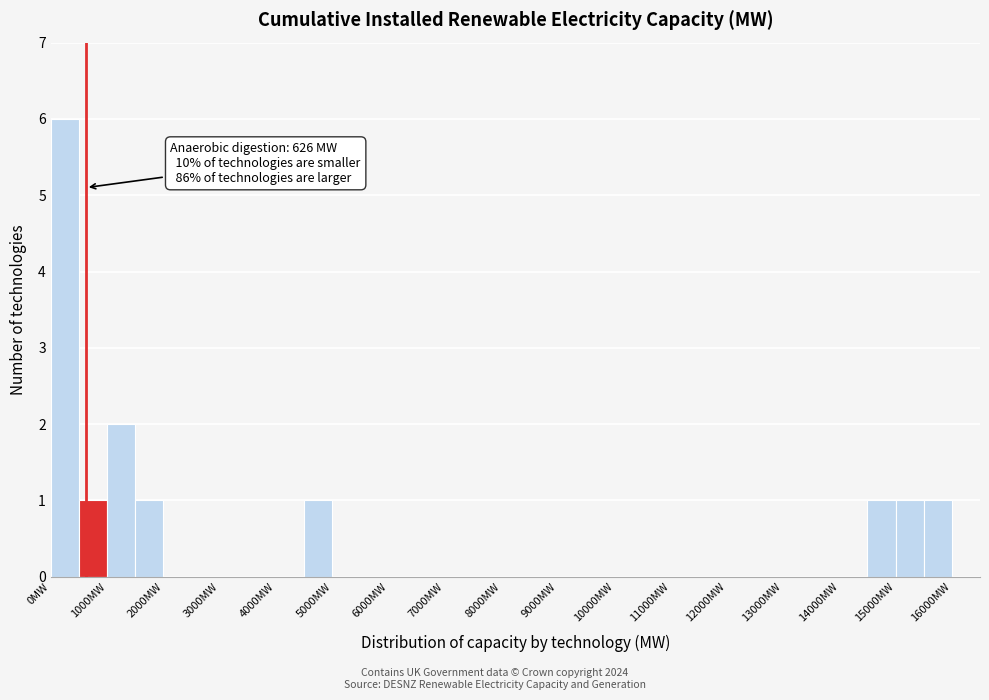

Which range on the x-axis has the tallest bar?

0 to 500